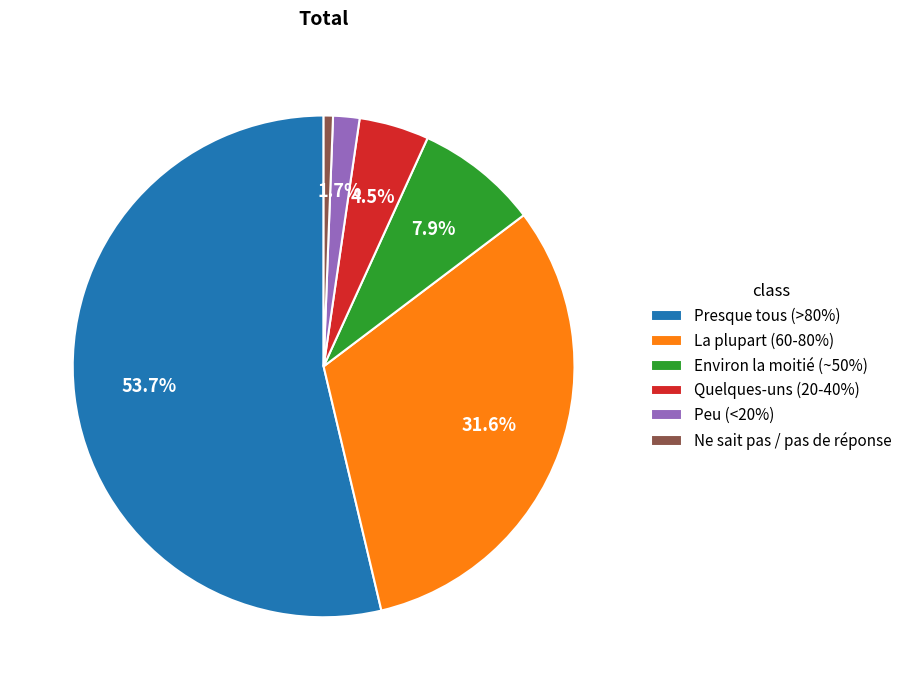

Approximately how many times larger is the value at La plupart (60-80%) compared to Quelques-uns (20-40%)?

7.0